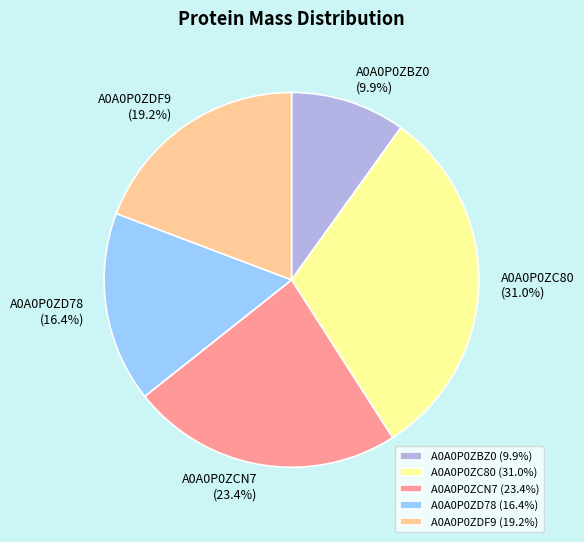

How many segments does this pie chart have?

5